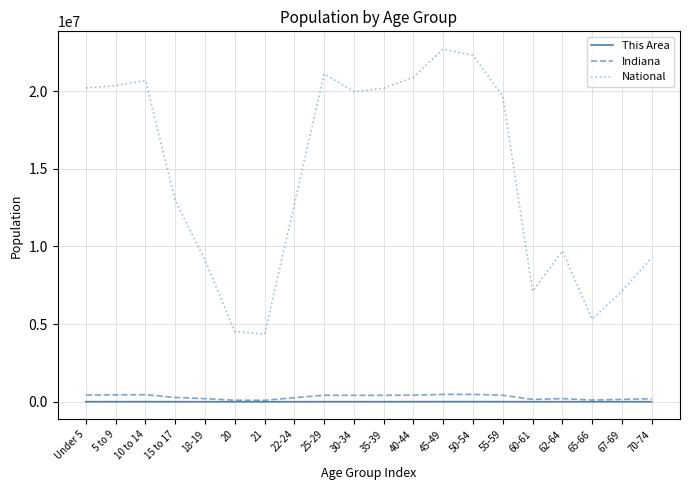

Between 22-24 and 60-61, which series saw the biggest shift?

National